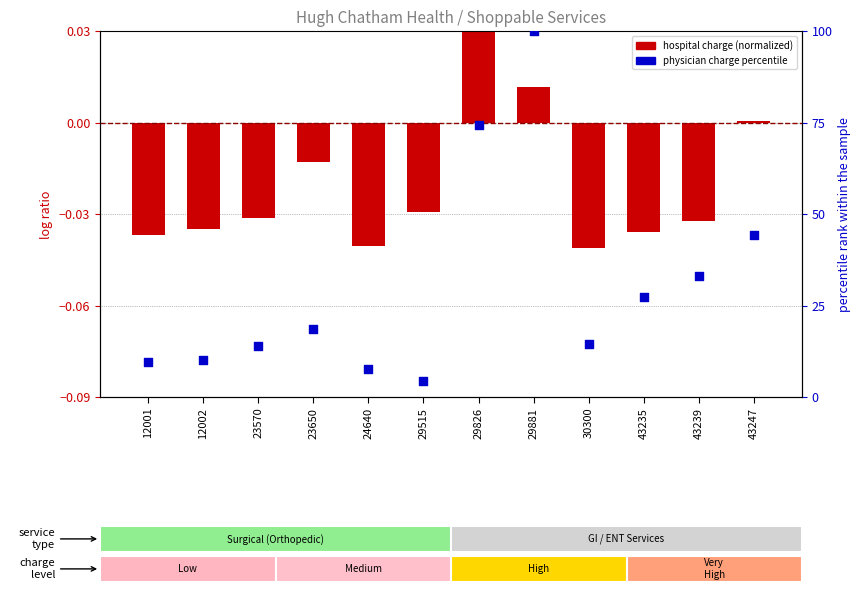

At which category is the sum across all series the highest?

29881